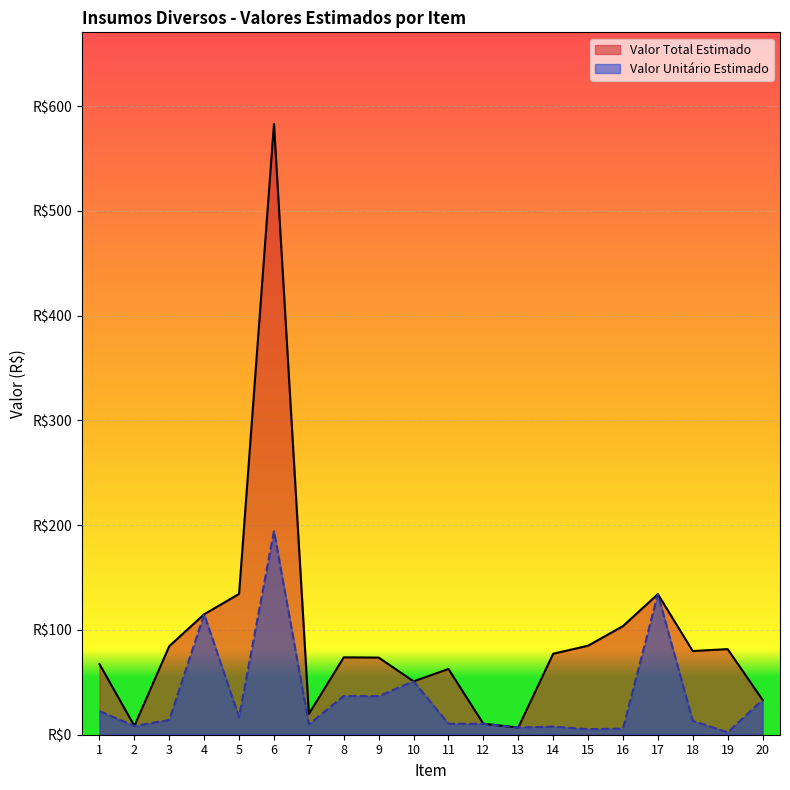

At which category is the sum across all series the highest?

6